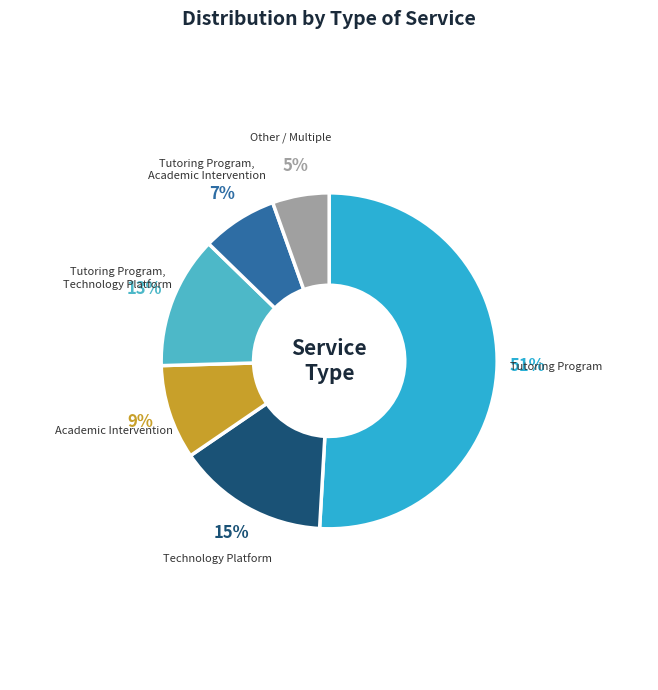

Rank the categories by value from lowest to highest.

Other / Multiple, Tutoring Program, Academic Intervention, Academic Intervention, Tutoring Program, Technology Platform, Technology Platform, Tutoring Program